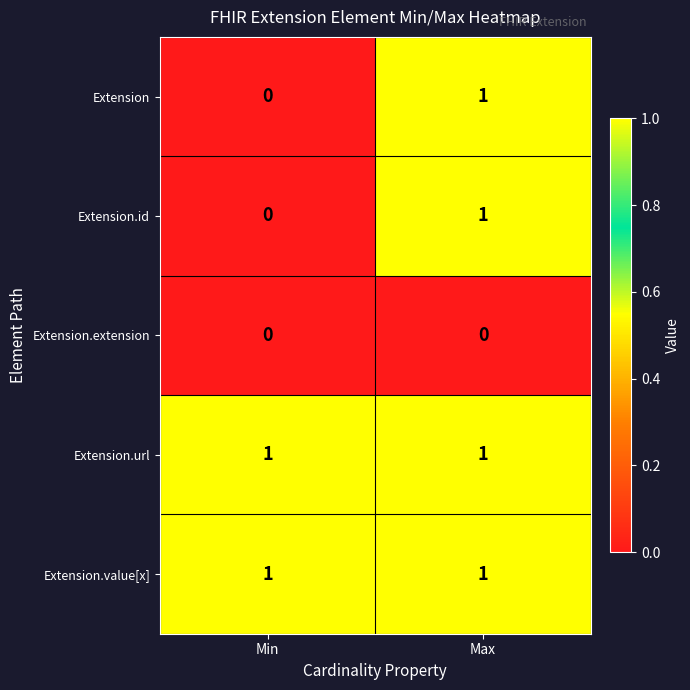

Is the value of Extension.url at Max greater than the value of Extension.extension at Min?

Yes